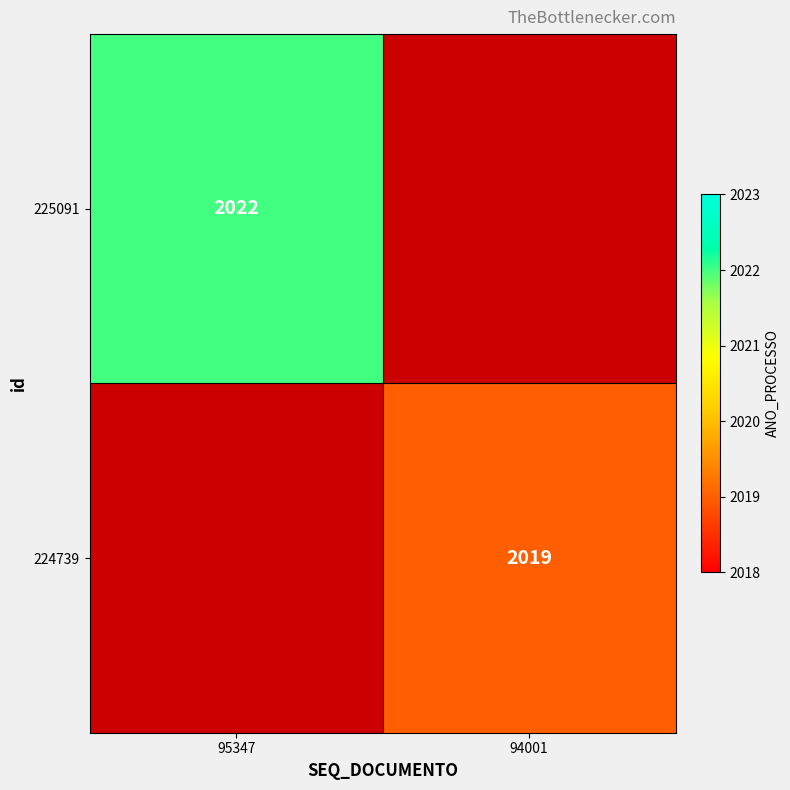

Which label corresponds to the largest value in the chart?

95347